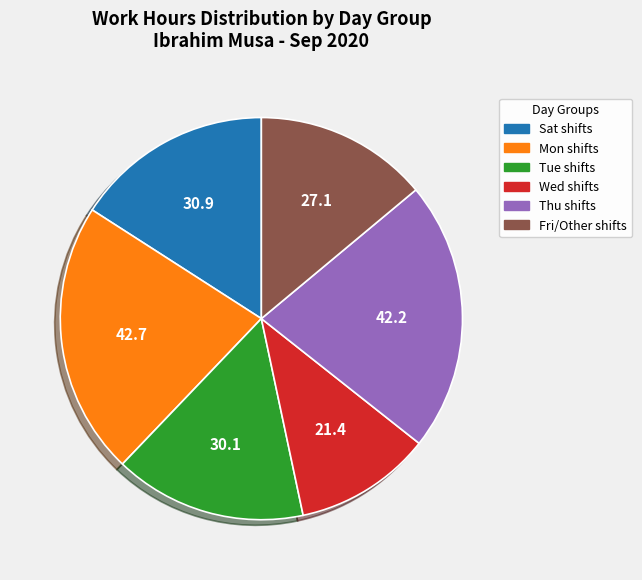

Does any single category account for the majority?

No